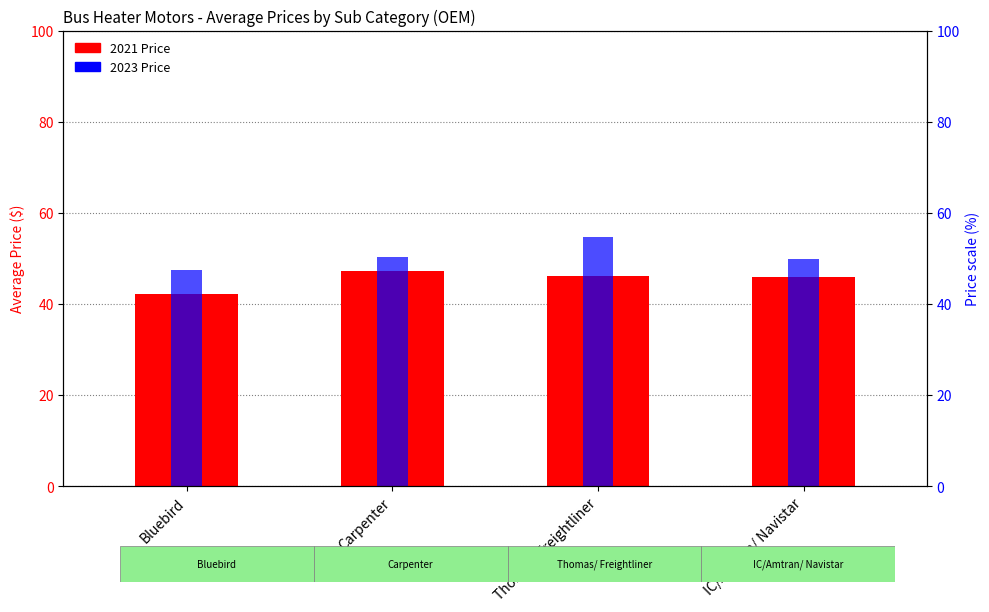

Rank the series at IC/Amtran/ Navistar from highest to lowest value.

2023 Price, 2021 Price